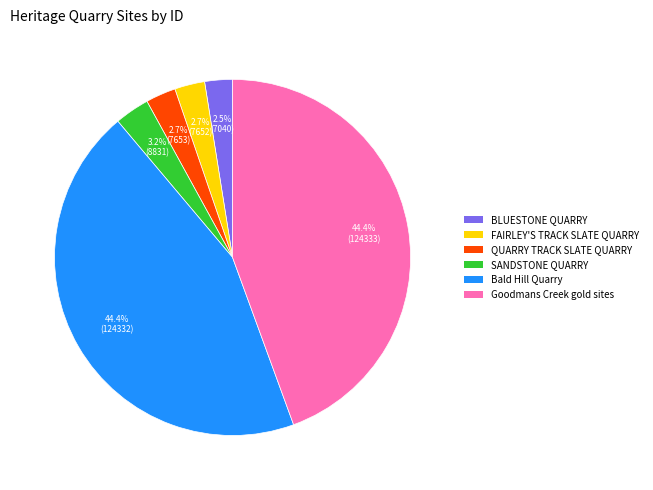

Is there any slice that represents more than half of the pie?

No